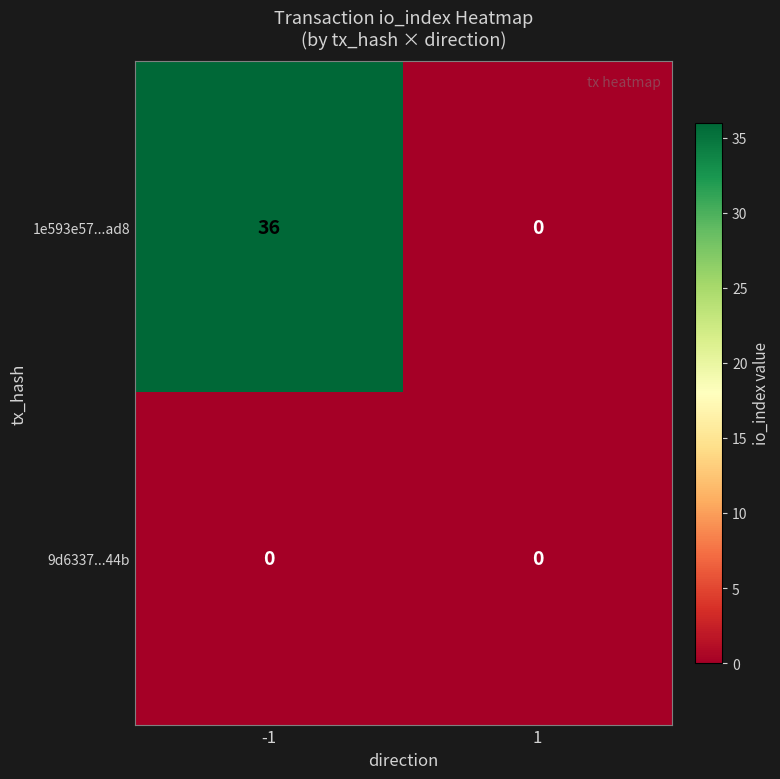

Reading right to left, extract all data points from this chart.

1e593e57...ad8: 1=0	-1=36
9d6337...44b: 1=0	-1=0